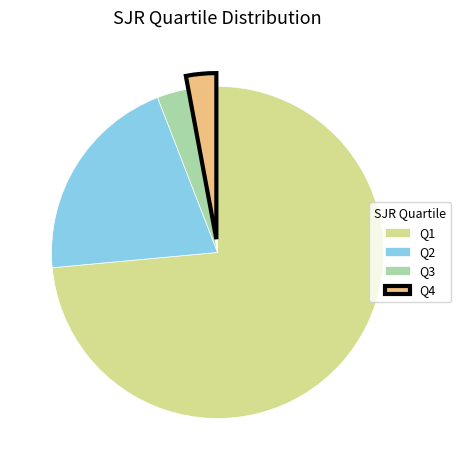

Which category has the biggest portion of the pie?

Q1